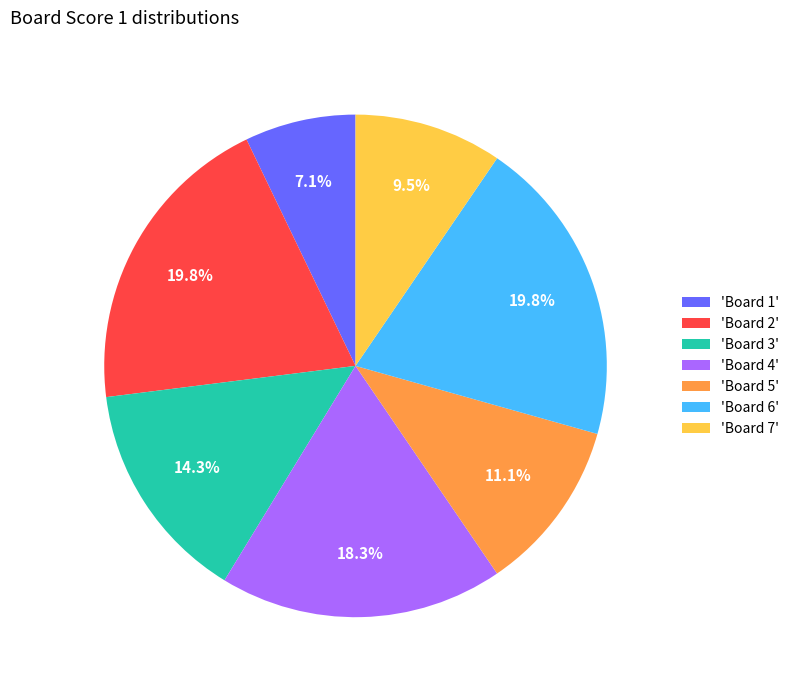

Which has a higher value, 'Board 4' or 'Board 1'?

'Board 4'